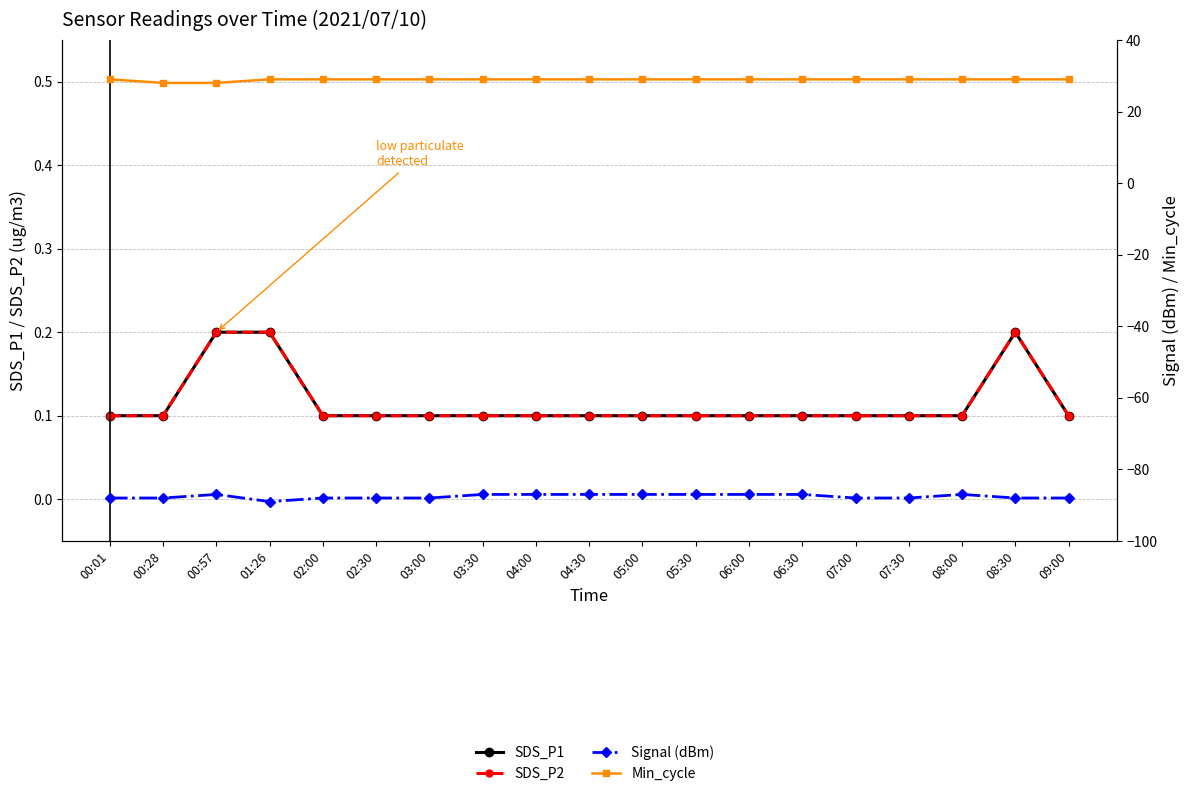

Which series has the largest total across all categories?

Min_cycle